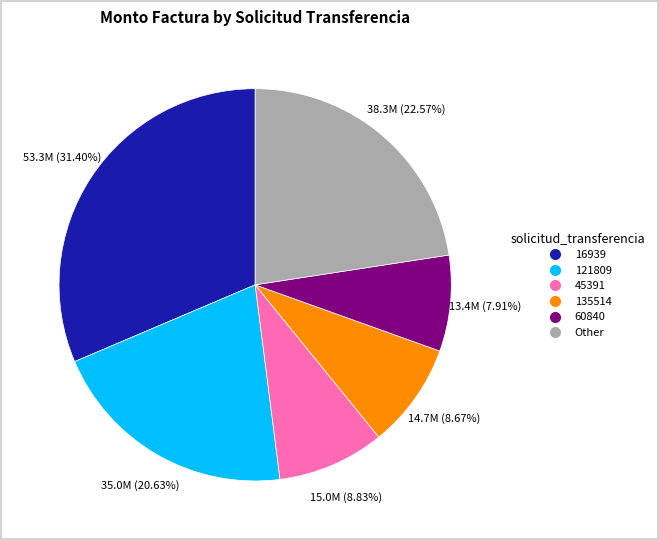

Is there a majority slice in this chart?

No